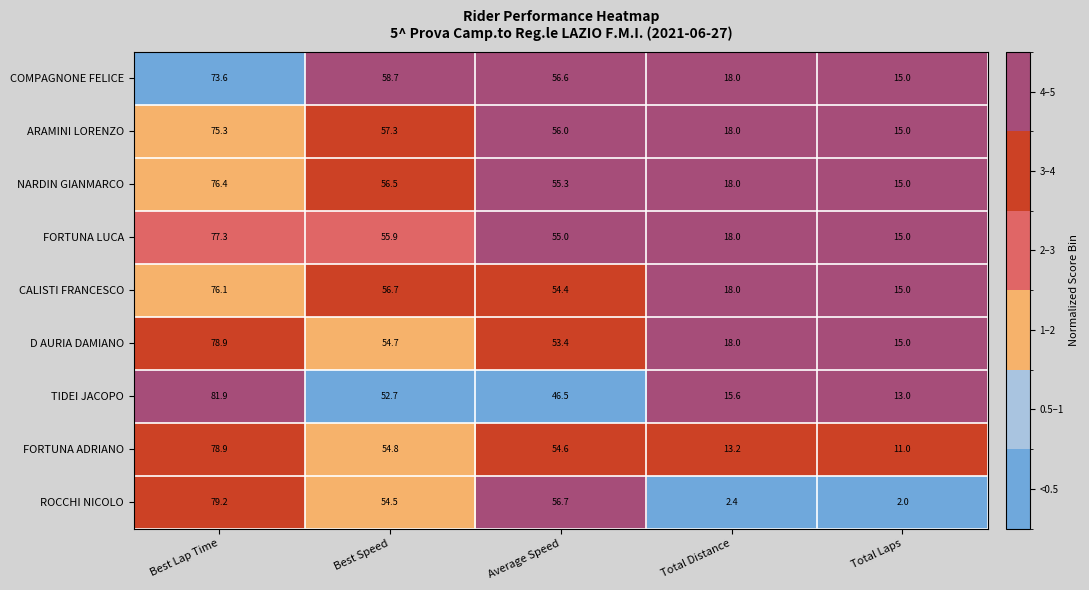

How many values in the TIDEI JACOPO series exceed 46?

3